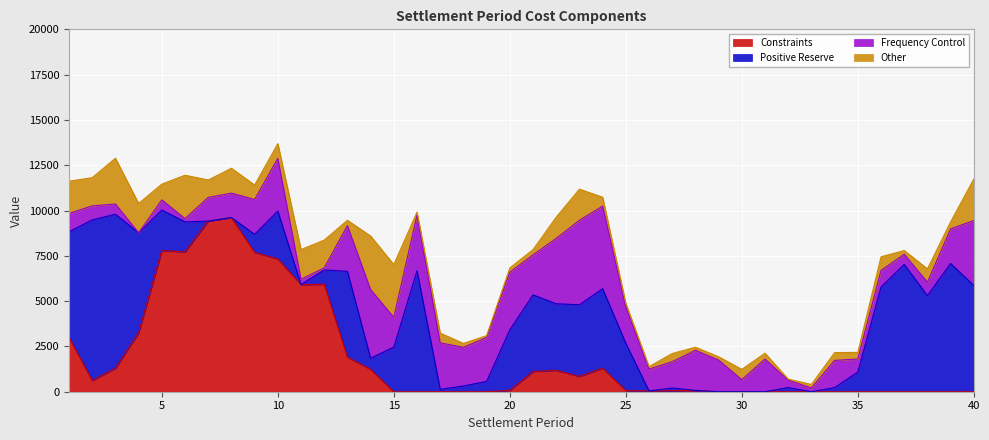

Reading left to right, what are all the values shown in this chart?

Frequency Control: 1=1012.9	2=773.0	3=566.6	4=0.0	5=564.1	6=179.3	7=1307.8	8=1348.8	9=1923.8	10=2902.5	11=295.6	12=113.0	13=2522.8	14=3790.1	15=1636.7	16=3075.0	17=2567.8	18=2136.4	19=2422.1	20=3182.1	21=2206.9	22=3605.3	23=4664.2	24=4557.5	25=1994.4	26=1207.1	27=1450.2	28=2219.7	29=1748.6	30=667.7	31=1802.8	32=405.9	33=209.9	34=1505.1	35=719.5	36=917.1	37=561.5	38=736.5	39=1911.2	40=3584.1
Positive Reserve: 1=5840.6	2=8865.6	3=8496.9	4=5523.8	5=2233.2	6=1657.0	7=0.0	8=0.0	9=989.2	10=2646.3	11=0.0	12=792.2	13=4731.1	14=610.0	15=2467.1	16=6682.4	17=130.1	18=314.5	19=569.2	20=3338.8	21=4227.1	22=3674.6	23=3957.0	24=4385.7	25=2614.2	26=0.0	27=151.1	28=0.0	29=0.0	30=0.0	31=0.0	32=228.1	33=0.0	34=225.4	35=1085.7	36=5777.5	37=7025.1	38=5308.8	39=7075.5	40=5863.0
Constraints: 1=2986.6	2=617.4	3=1296.7	4=3252.7	5=7791.9	6=7716.6	7=9415.0	8=9611.5	9=7695.8	10=7324.8	11=5910.2	12=5929.8	13=1914.3	14=1237.3	15=0.0	16=0.0	17=0.0	18=0.0	19=0.7	20=75.9	21=1117.0	22=1181.0	23=842.3	24=1301.4	25=63.0	26=41.2	27=54.3	28=71.0	29=0.0	30=0.0	31=0.0	32=0.0	33=0.0	34=0.0	35=0.0	36=0.0	37=0.0	38=0.0	39=0.0	40=0.0
Other: 1=1776.6	2=1558.4	3=2526.5	4=1613.3	5=868.4	6=2396.6	7=961.9	8=1372.4	9=799.0	10=818.5	11=1636.6	12=1532.4	13=294.1	14=2954.3	15=2914.6	16=157.5	17=535.5	18=215.9	19=101.9	20=233.7	21=291.5	22=1172.7	23=1716.2	24=491.3	25=211.9	26=137.2	27=453.1	28=167.3	29=179.3	30=568.0	31=325.6	32=62.5	33=192.2	34=429.3	35=364.6	36=750.5	37=206.5	38=736.1	39=384.8	40=2292.7